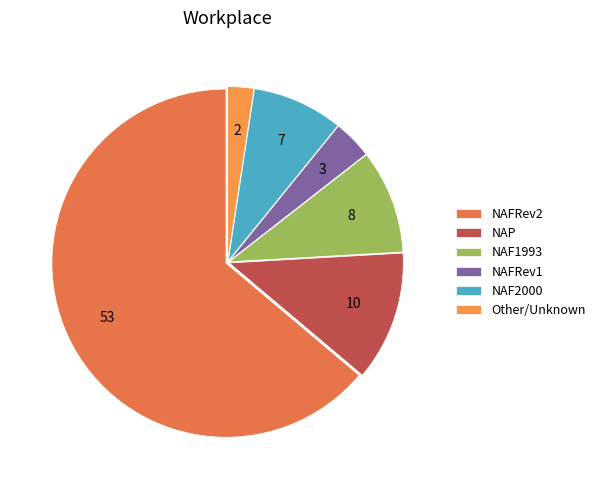

Which category accounts for the majority?

NAFRev2